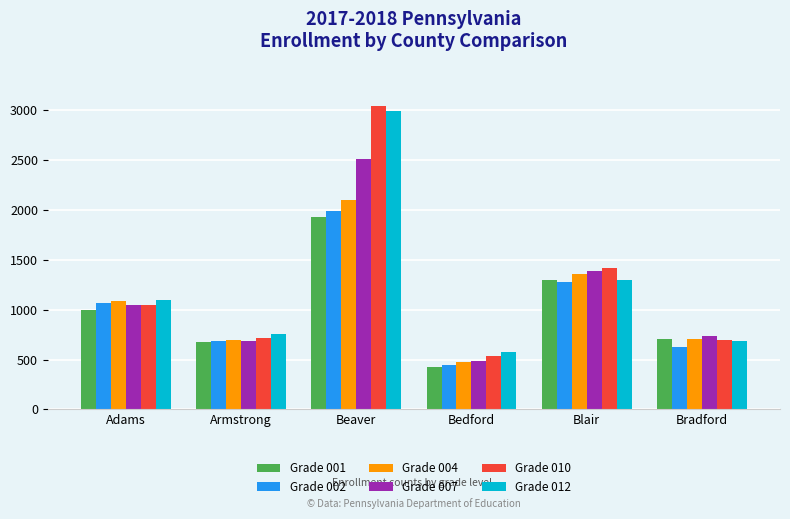

What is the value of the Grade 012 bar at the 6th from the left?

690